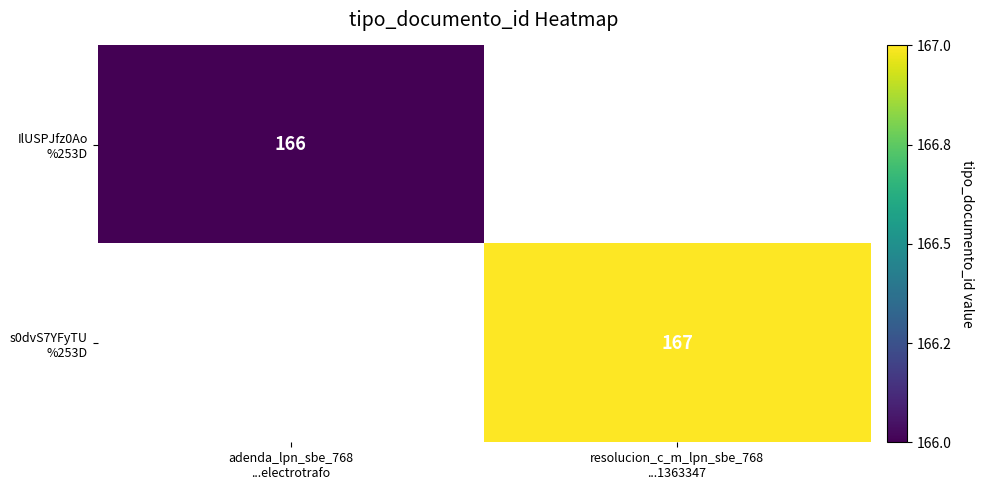

How many series are shown in this chart?

2